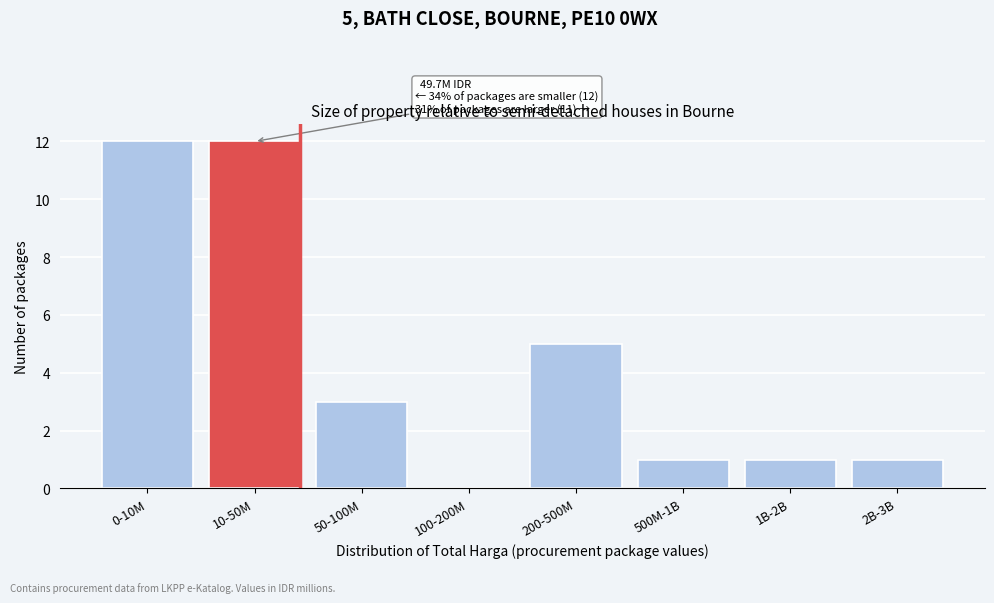

Reading right to left, transcribe all the data shown in this chart.

2B-3B=1	1B-2B=1	500M-1B=1	200-500M=5	100-200M=0	50-100M=3	10-50M=12	0-10M=12